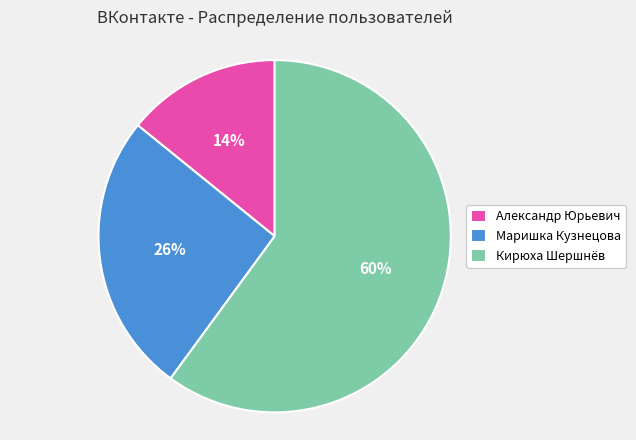

Between Александр Юрьевич and Кирюха Шершнёв, which is larger?

Кирюха Шершнёв